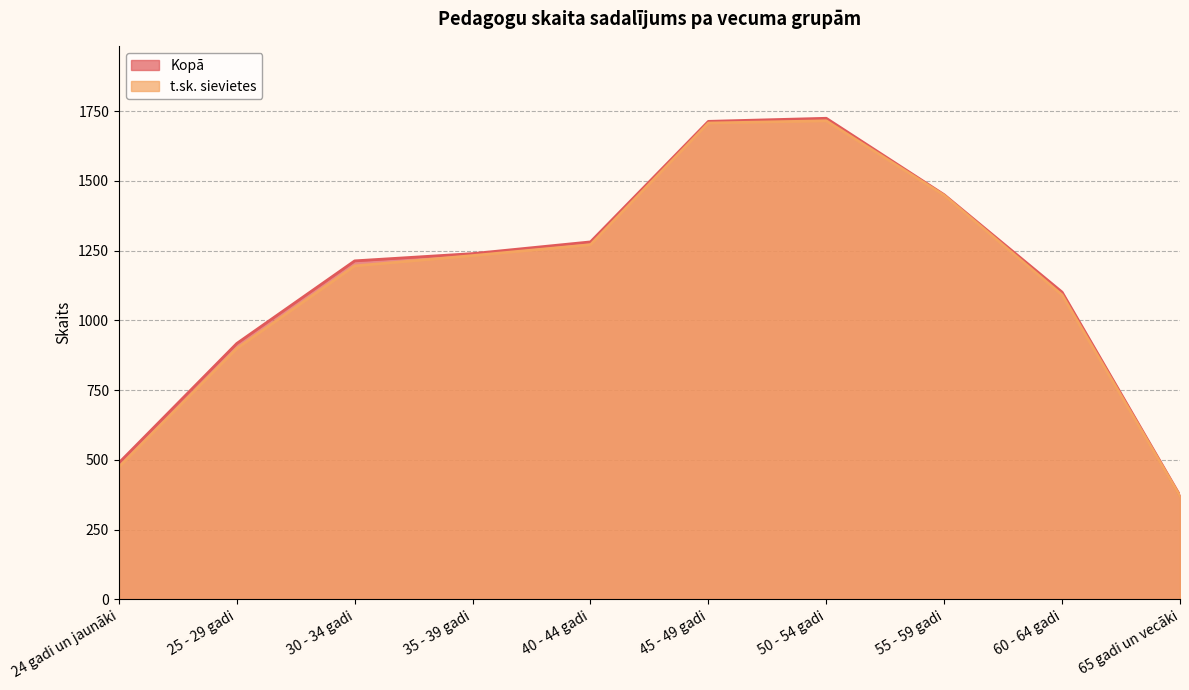

What is the label of the 7th point from the left?

50 - 54 gadi